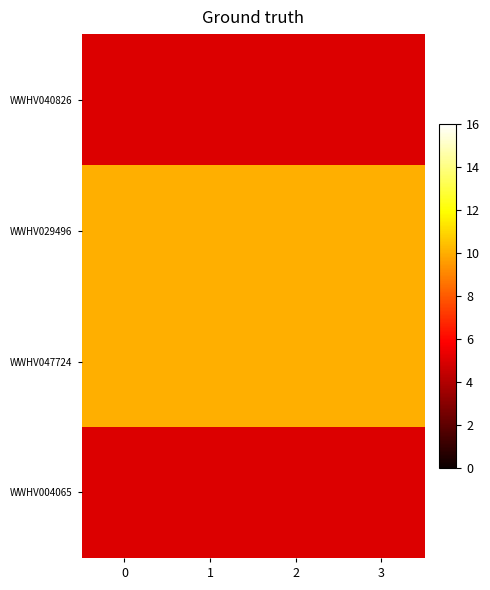

Which series has the widest spread of values?

WWHV040826